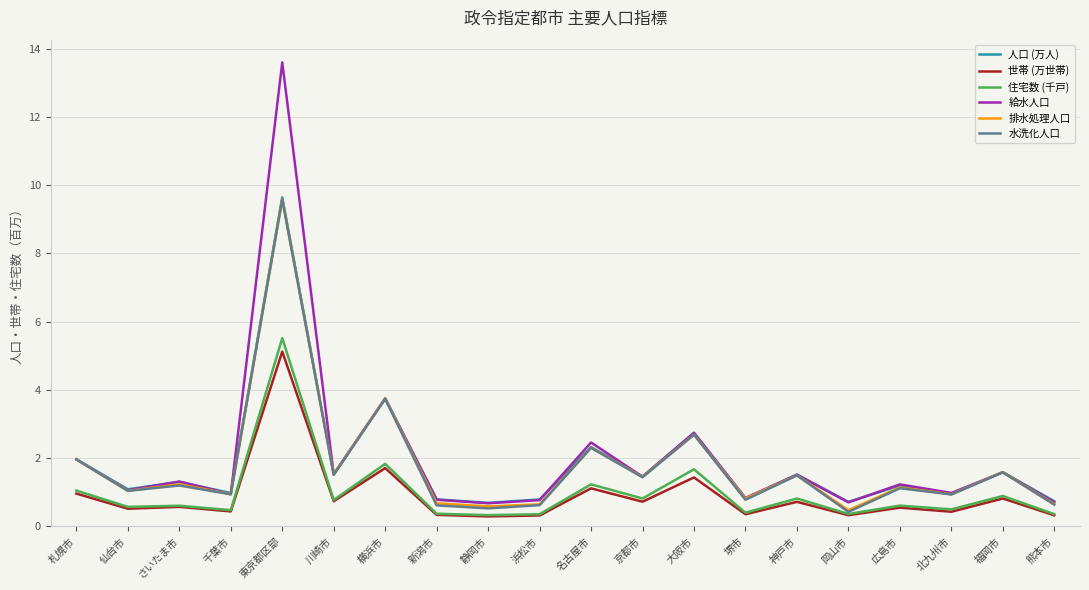

What is the difference between the second highest and second lowest values in the 住宅数 (千戸) series?

1.5